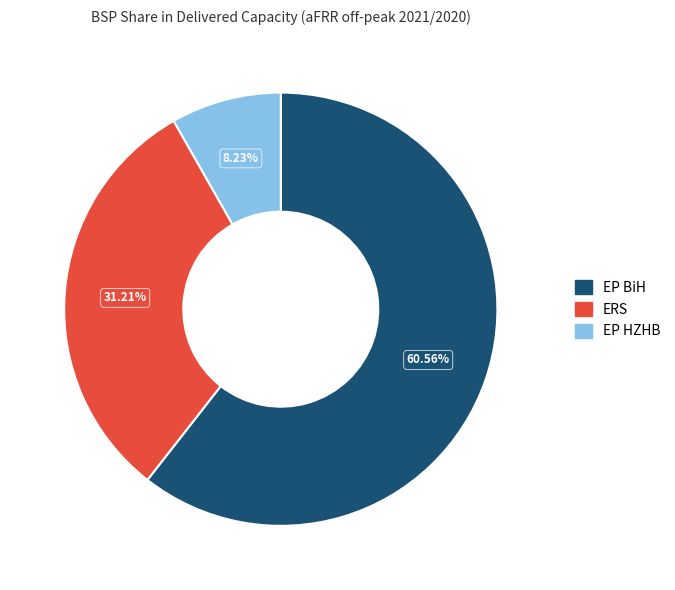

How many segments does this pie chart have?

3